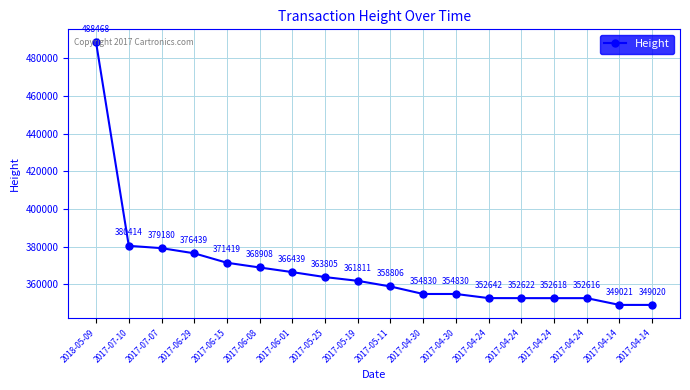

Reading right to left, list all the values displayed in this chart.

2017-04-14=349020	2017-04-14=349021	2017-04-24=352616	2017-04-24=352618	2017-04-24=352622	2017-04-24=352642	2017-04-30=354830	2017-04-30=354830	2017-05-11=358806	2017-05-19=361811	2017-05-25=363805	2017-06-01=366439	2017-06-08=368908	2017-06-15=371419	2017-06-29=376439	2017-07-07=379180	2017-07-10=380414	2018-05-09=488468